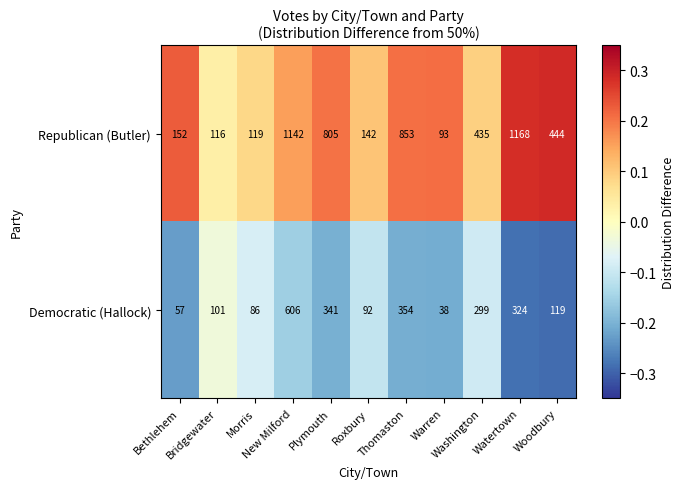

Which series has the largest total across all categories?

Republican (Butler)